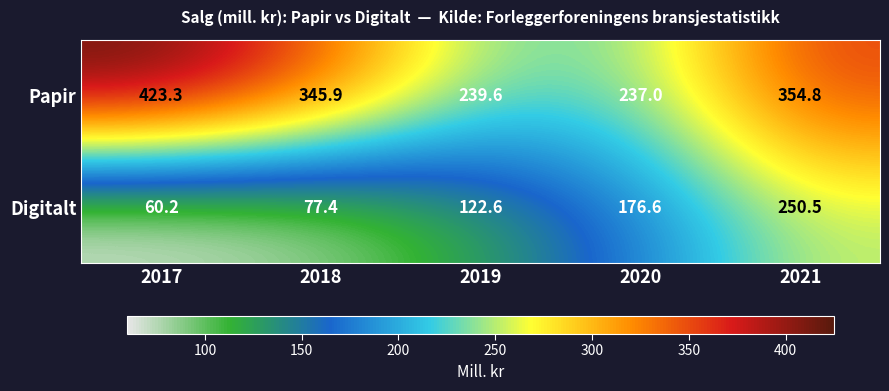

Count the number of data series in this chart.

2